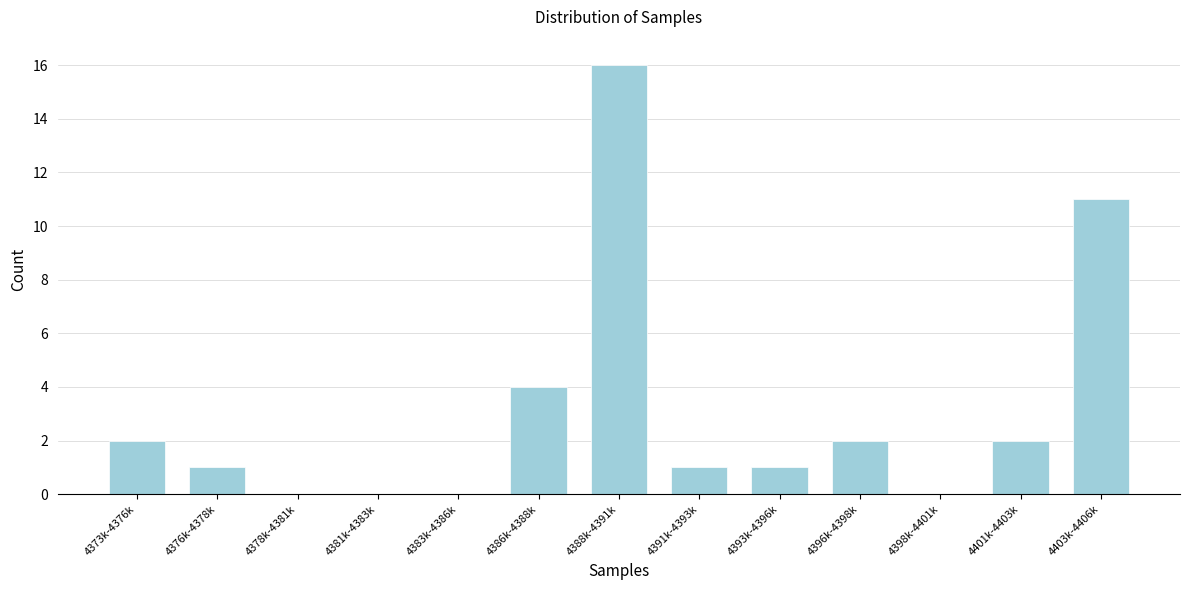

Reading left to right, transcribe all the data shown in this chart.

4373k-4376k=2	4376k-4378k=1	4378k-4381k=0	4381k-4383k=0	4383k-4386k=0	4386k-4388k=4	4388k-4391k=16	4391k-4393k=1	4393k-4396k=1	4396k-4398k=2	4398k-4401k=0	4401k-4403k=2	4403k-4406k=11